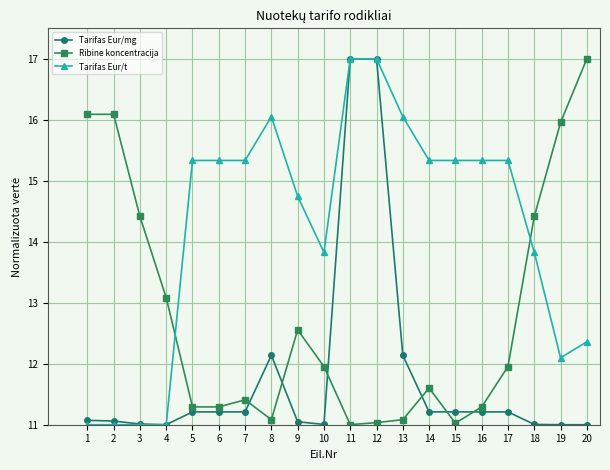

The value of Tarifas Eur/t at 3 is 5.7. True or false?

False